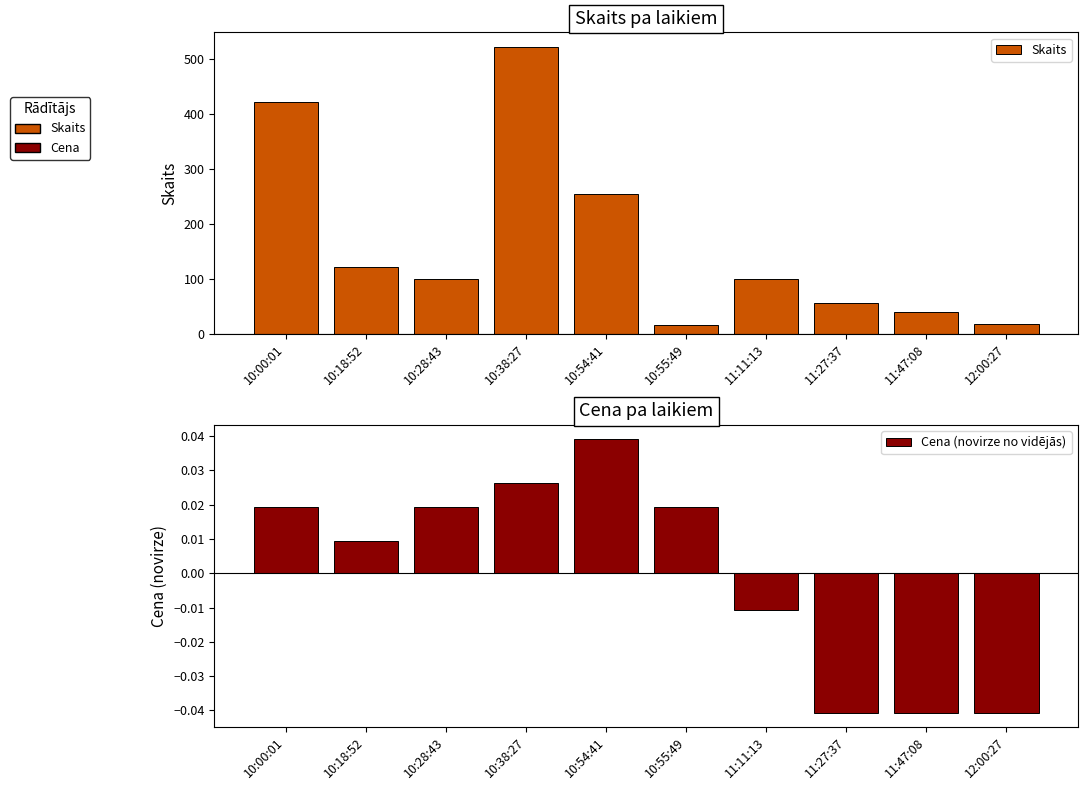

Rank the categories by Skaits value from lowest to highest.

10:55:49, 12:00:27, 11:47:08, 11:27:37, 10:28:43, 11:11:13, 10:18:52, 10:54:41, 10:00:01, 10:38:27